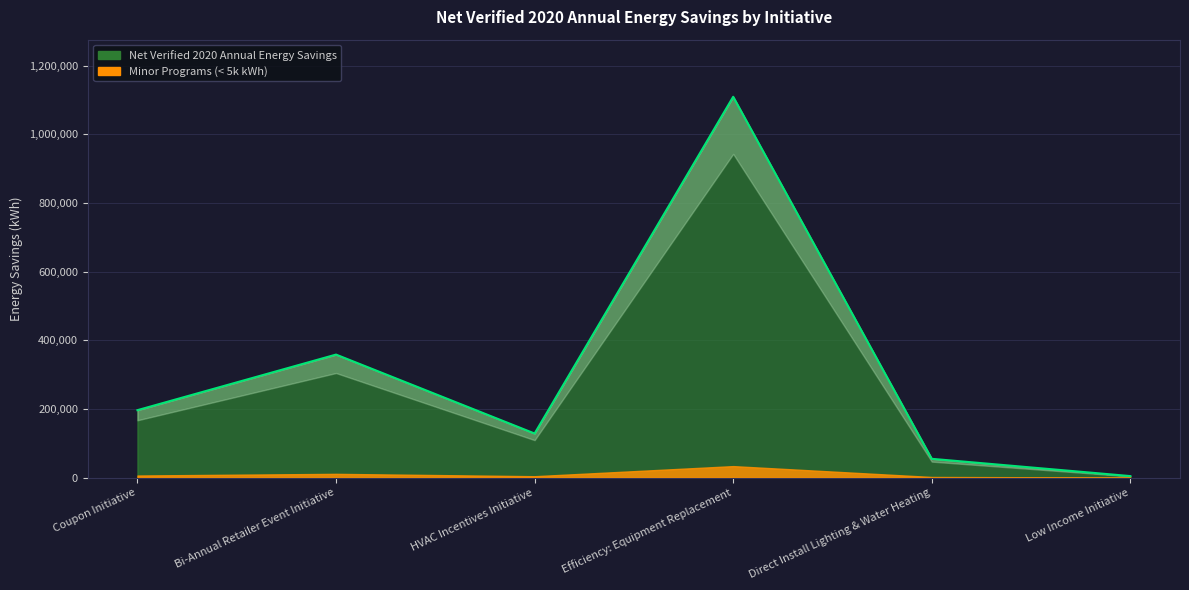

What is the label of the 3rd point from the right?

Efficiency: Equipment Replacement